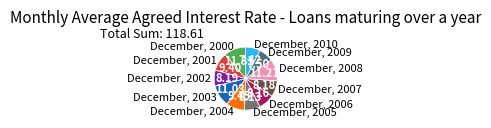

Is it true that December, 2009 is 17% of the pie?

False